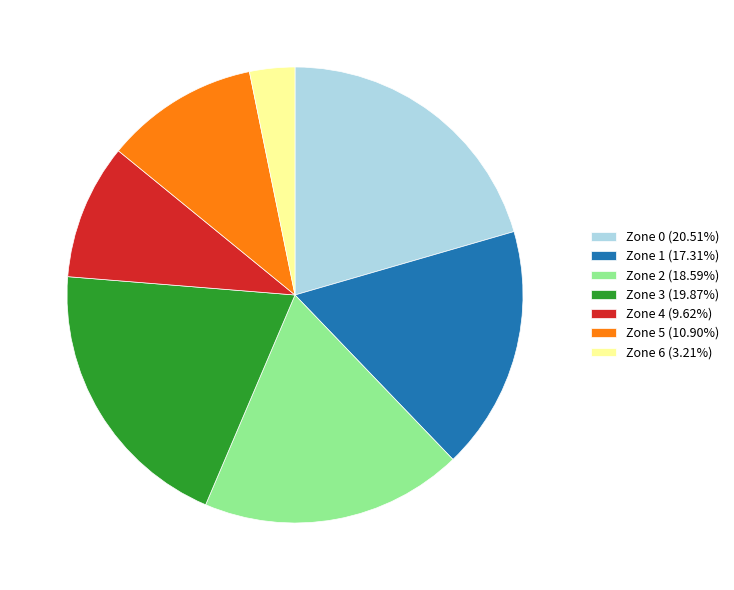

Which slice is the largest?

Zone 0